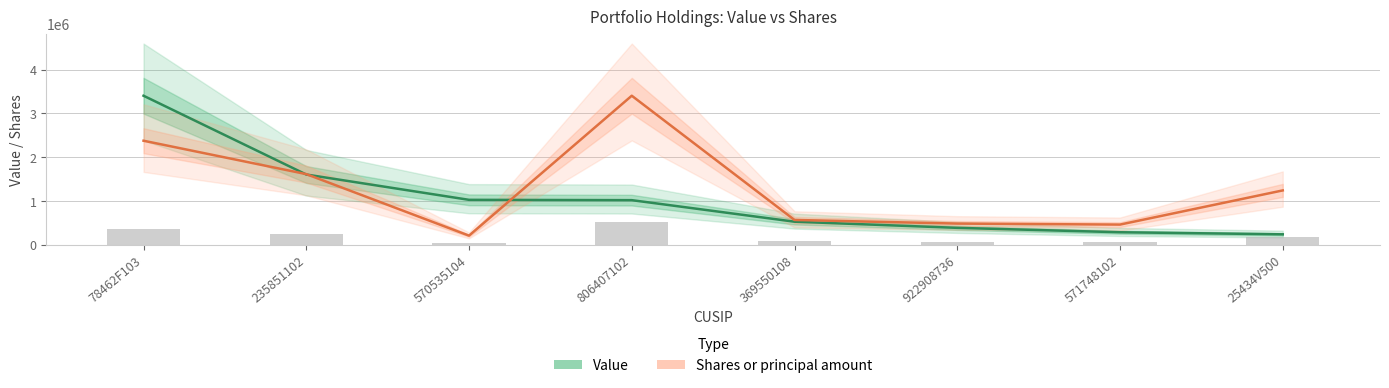

What is the highest value of the Value series?

3401424.0